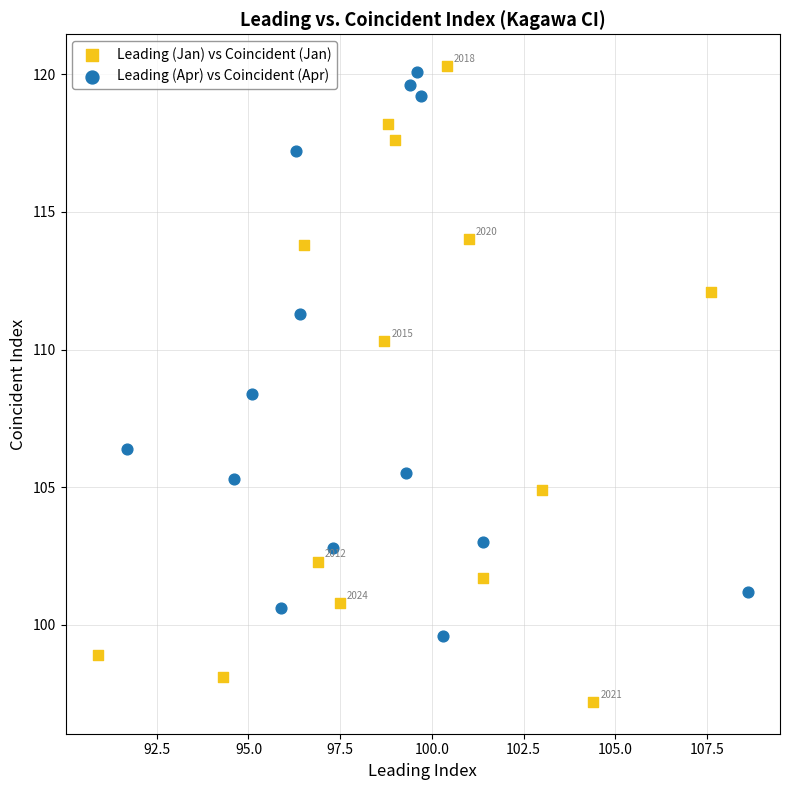

Which series reaches the minimum Y coordinate?

Leading (Jan) vs Coincident (Jan)